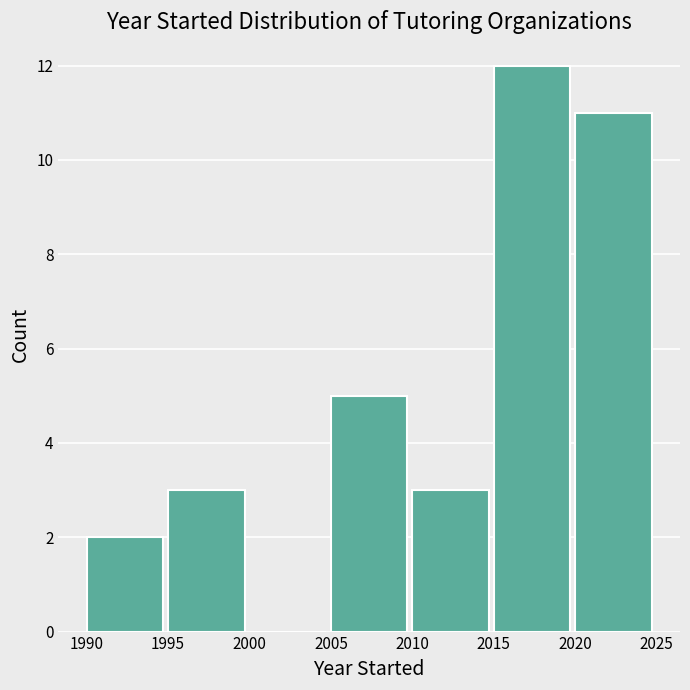

Reading left to right, transcribe this chart: for each bar, give the range it covers on the x-axis and its height. The values are not printed on the chart, so give them approximately, as read against the axis.

1990 to 1995: 2
1995 to 2000: 3
2000 to 2005: 0
2005 to 2010: 5
2010 to 2015: 3
2015 to 2020: 12
2020 to 2025: 11